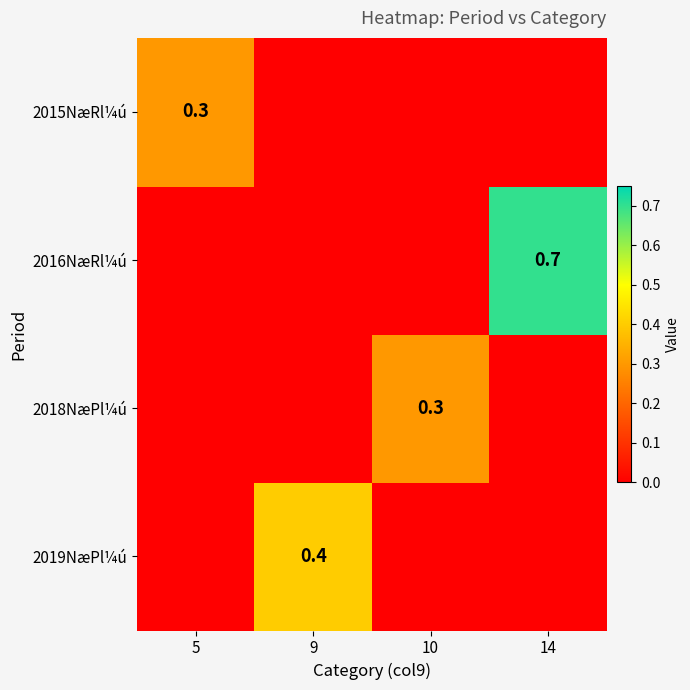

The value of 2019NæPl¼ú at 9 is 0.4. True or false?

True